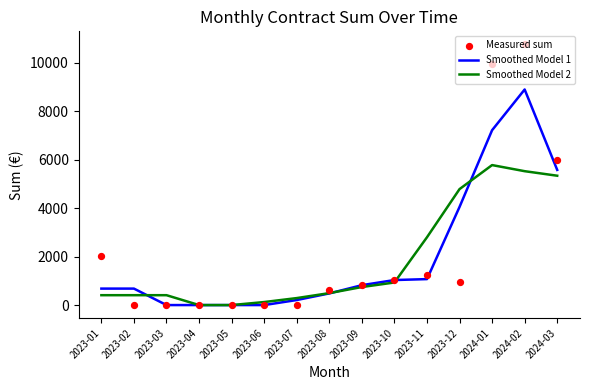

What are all the series names shown in the legend?

Smoothed Model 1, Smoothed Model 2, Measured sum